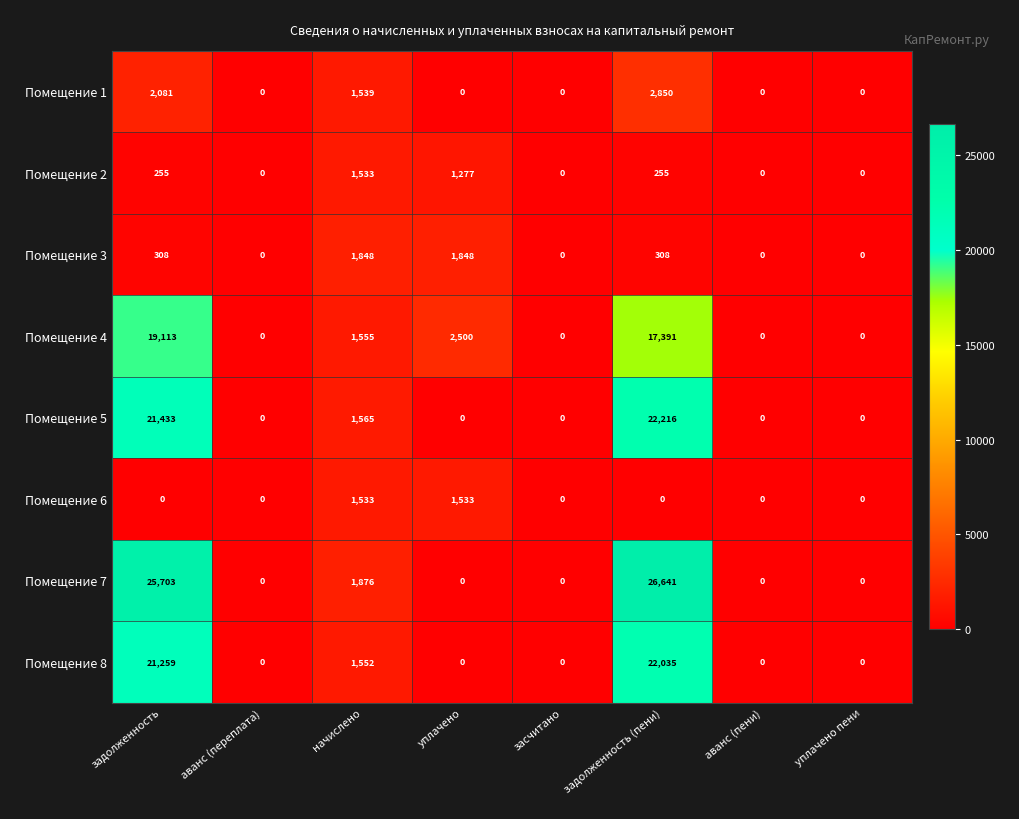

Is it true that Помещение 4 equals 0 at аванс (пени)?

True